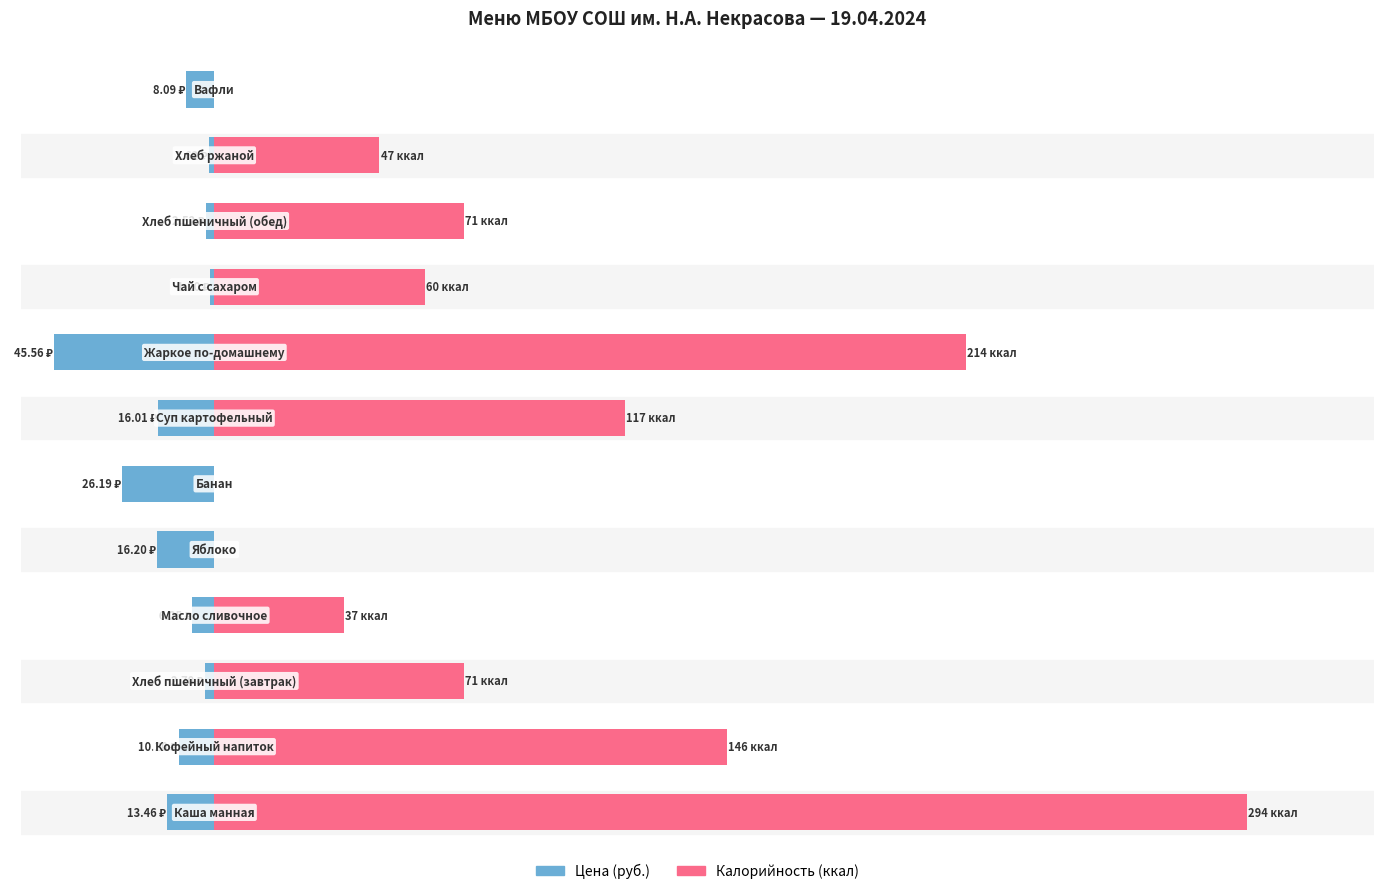

Rank the series by their average value, from highest to lowest.

Калорийность (ккал), Цена (руб.)